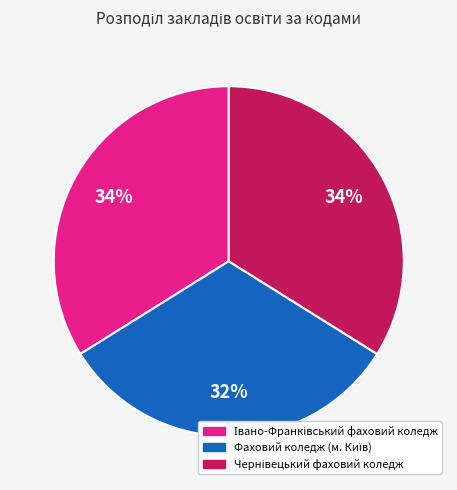

Does any single category account for the majority?

No